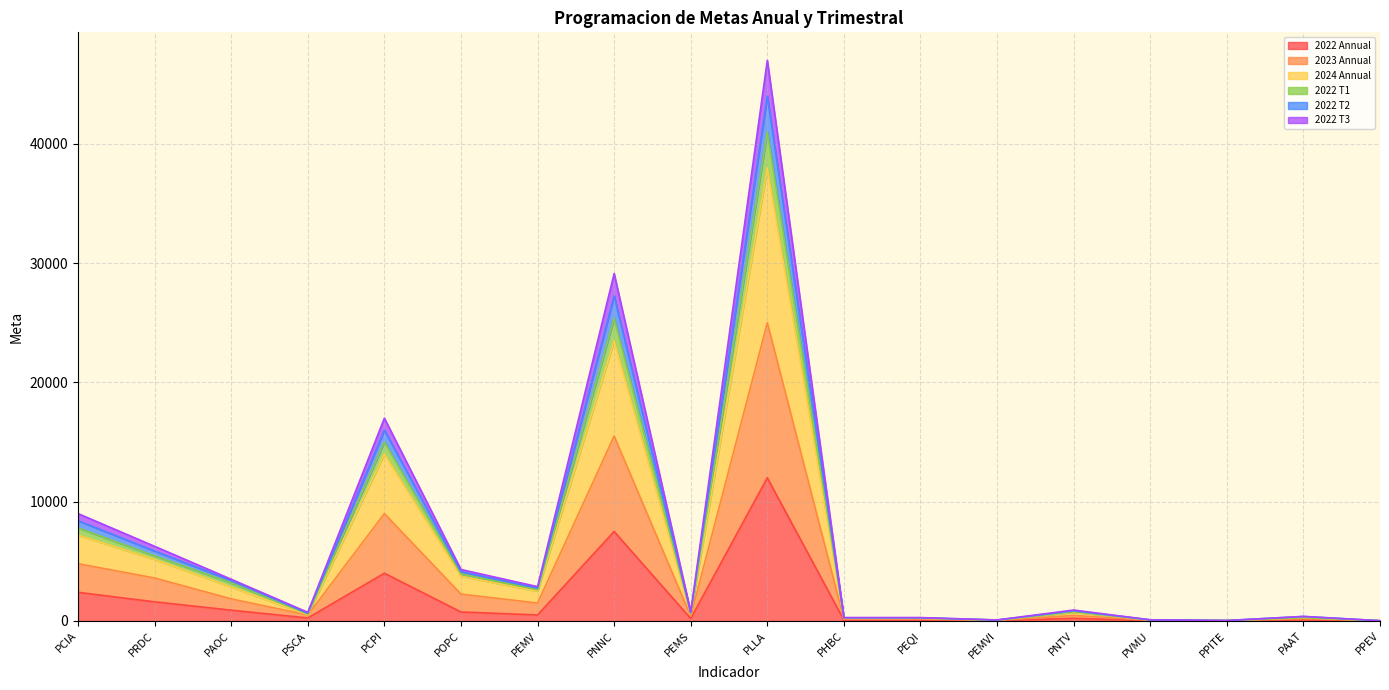

Which category has the highest value in the 2022 T2 series?

PLLA